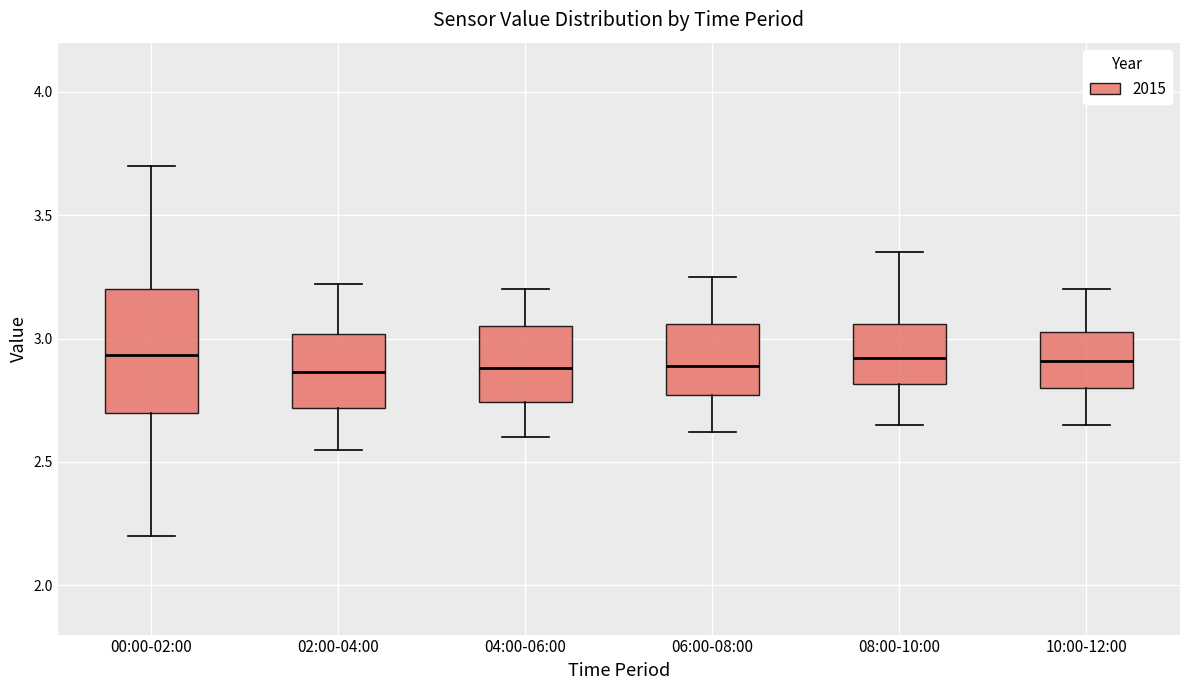

Reading left to right, transcribe this box plot: for each box, give where its median line is, the range the box spans, and where its two whiskers end, as read against the y-axis. The values are not printed on the chart, so give them approximately, as read against the axis.

00:00-02:00: median 2.95, box 2.70 to 3.20, whiskers 2.20 to 3.70
02:00-04:00: median 2.85, box 2.70 to 3.00, whiskers 2.55 to 3.20
04:00-06:00: median 2.90, box 2.75 to 3.05, whiskers 2.60 to 3.20
06:00-08:00: median 2.90, box 2.75 to 3.05, whiskers 2.60 to 3.25
08:00-10:00: median 2.90, box 2.80 to 3.05, whiskers 2.65 to 3.35
10:00-12:00: median 2.90, box 2.80 to 3.05, whiskers 2.65 to 3.20